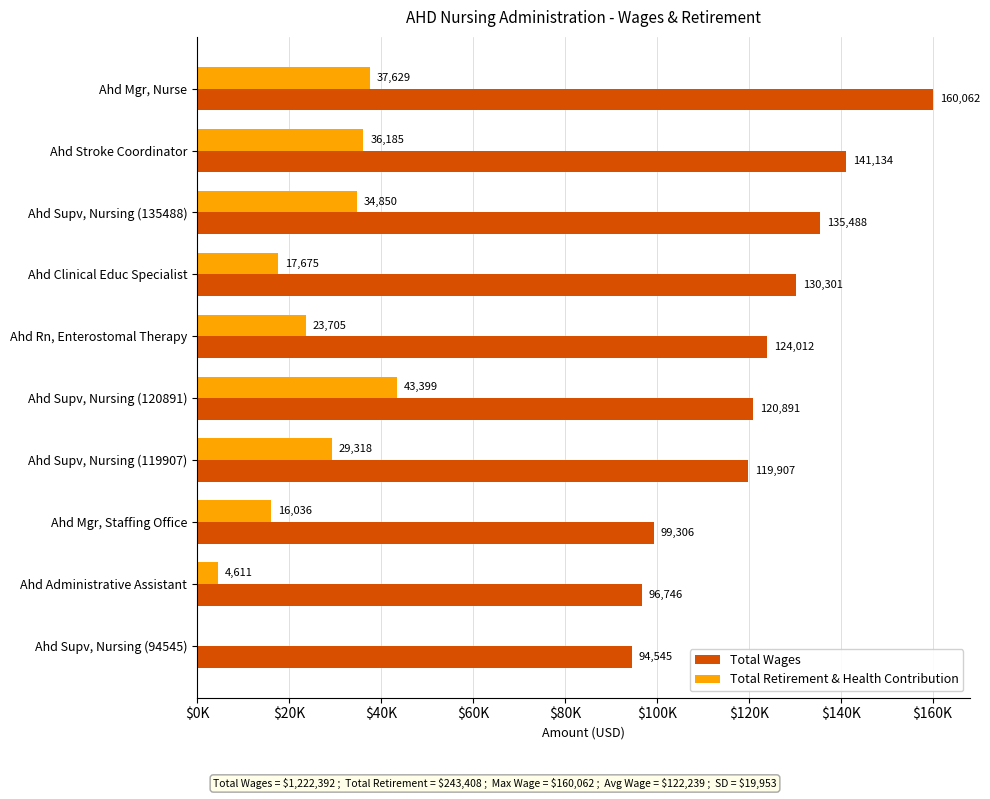

What are all the series names shown in the legend?

Total Wages, Total Retirement & Health Contribution